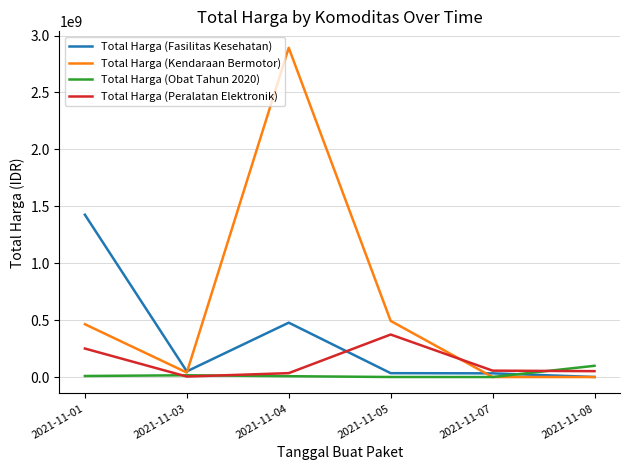

What is the difference between the maximum and minimum values in the Total Harga (Obat Tahun 2020) series?

98694570